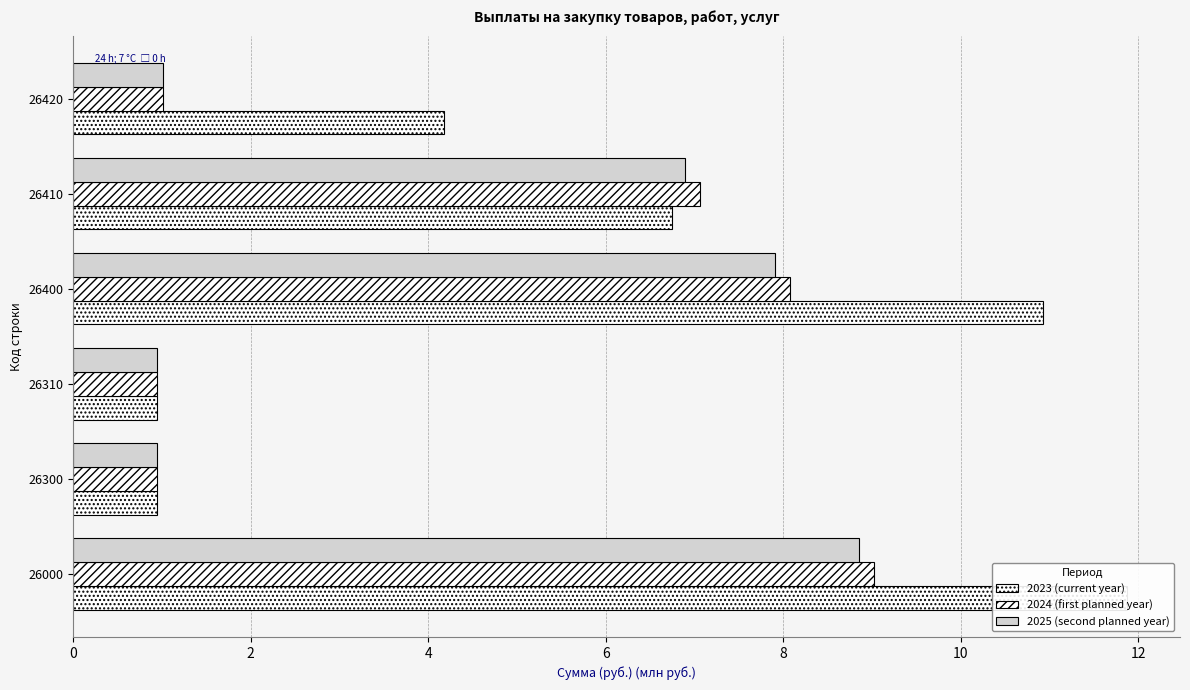

Reading right to left, what are all the values shown in this chart?

2023 (current year): 4.2	6.7	10.9	0.9	0.9	11.9
2024 (first planned year): 1.0	7.1	8.1	0.9	0.9	9.0
2025 (second planned year): 1.0	6.9	7.9	0.9	0.9	8.9